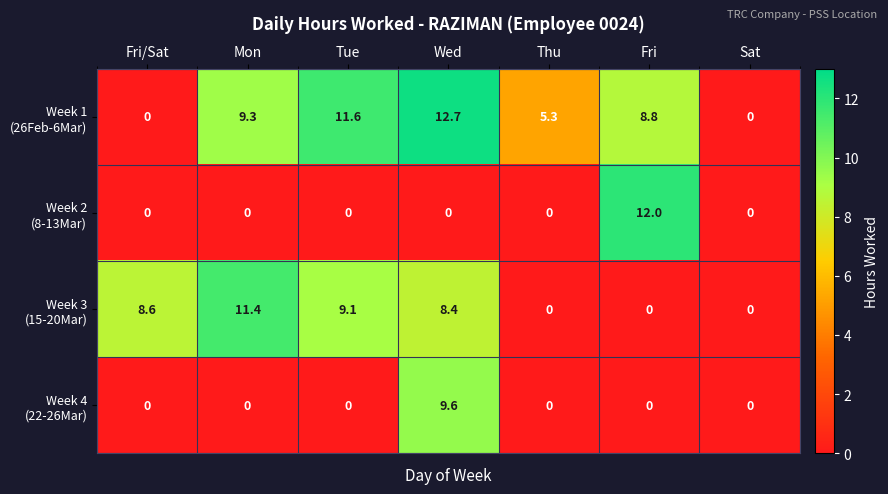

At which category does the chart reach its peak across all series?

Wed